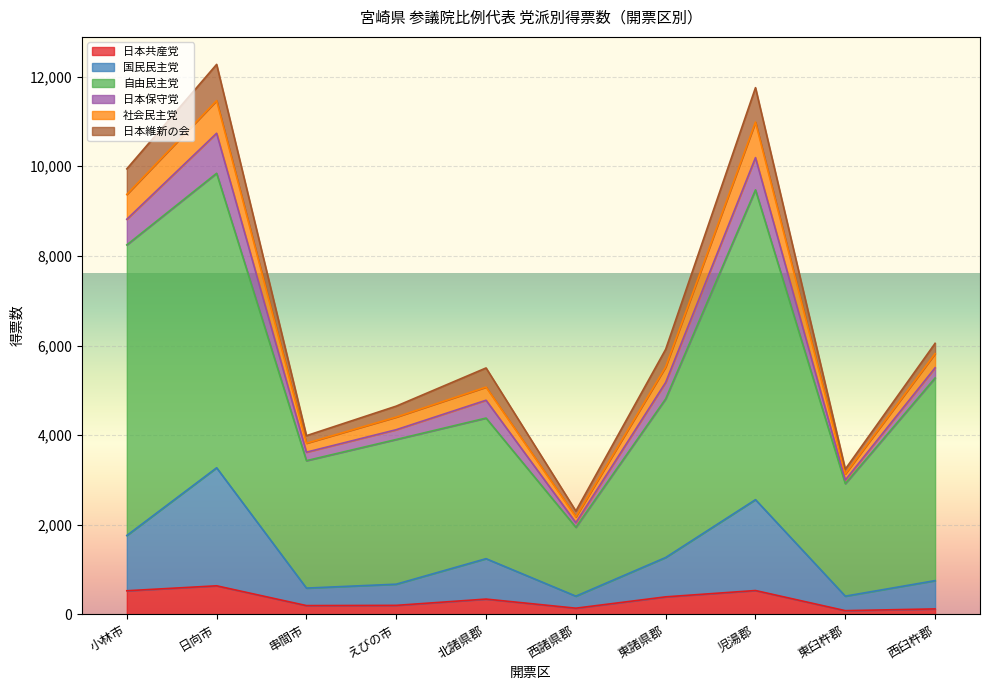

What is the maximum value for 日本共産党?

639.2